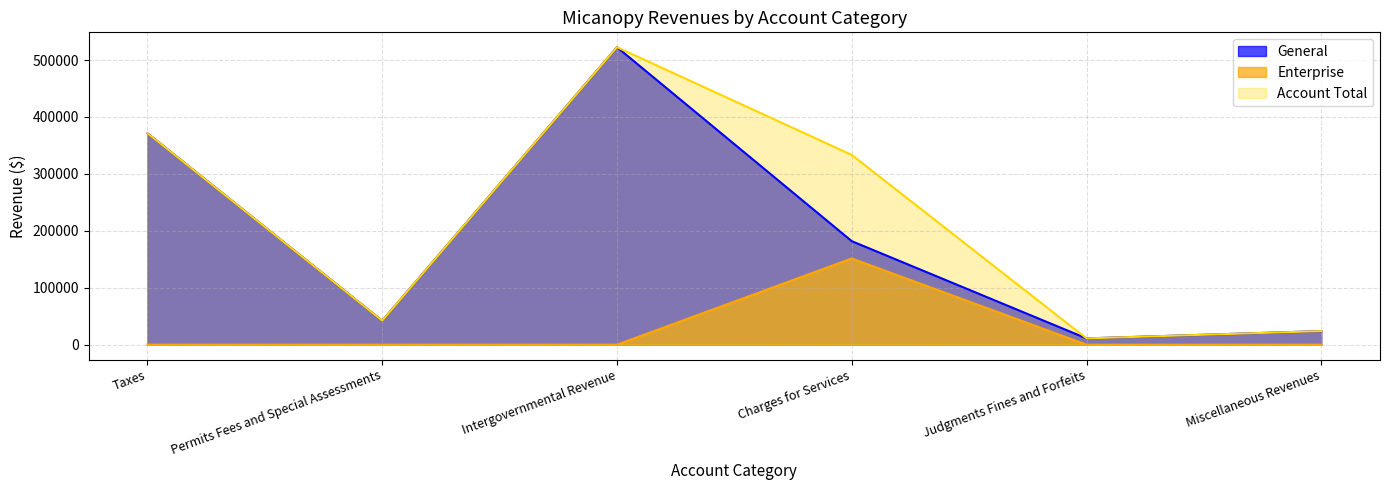

What is the difference between the highest and lowest values at Intergovernmental Revenue?

522578